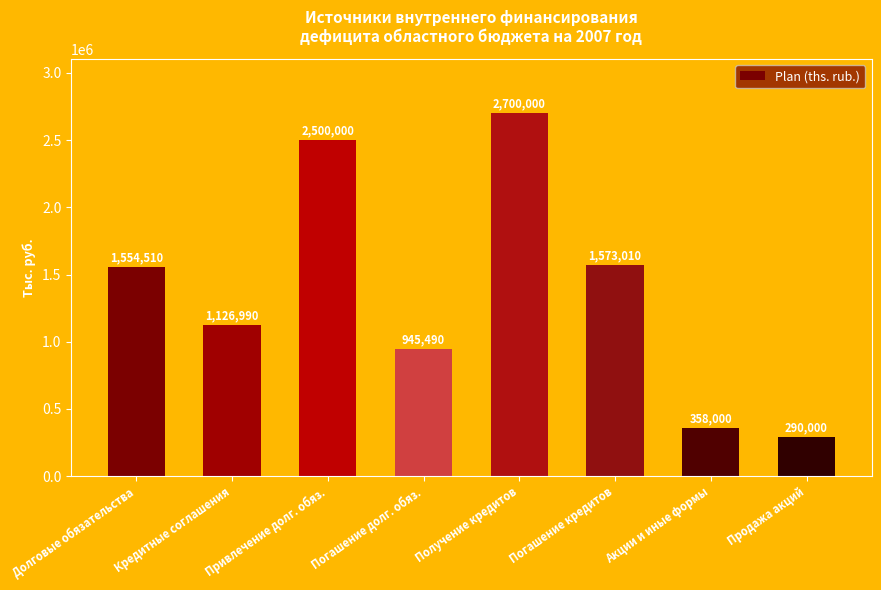

Rank the categories by value from lowest to highest.

Продажа акций, Акции и иные формы, Погашение долг. обяз., Кредитные соглашения, Долговые обязательства, Погашение кредитов, Привлечение долг. обяз., Получение кредитов